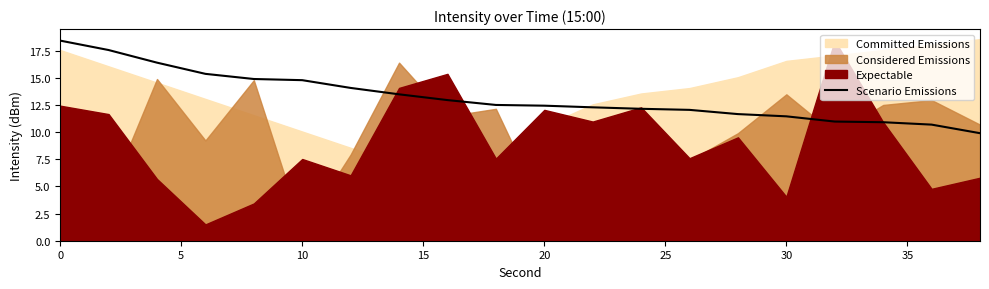

What is the minimum value for Scenario Emissions?

9.9